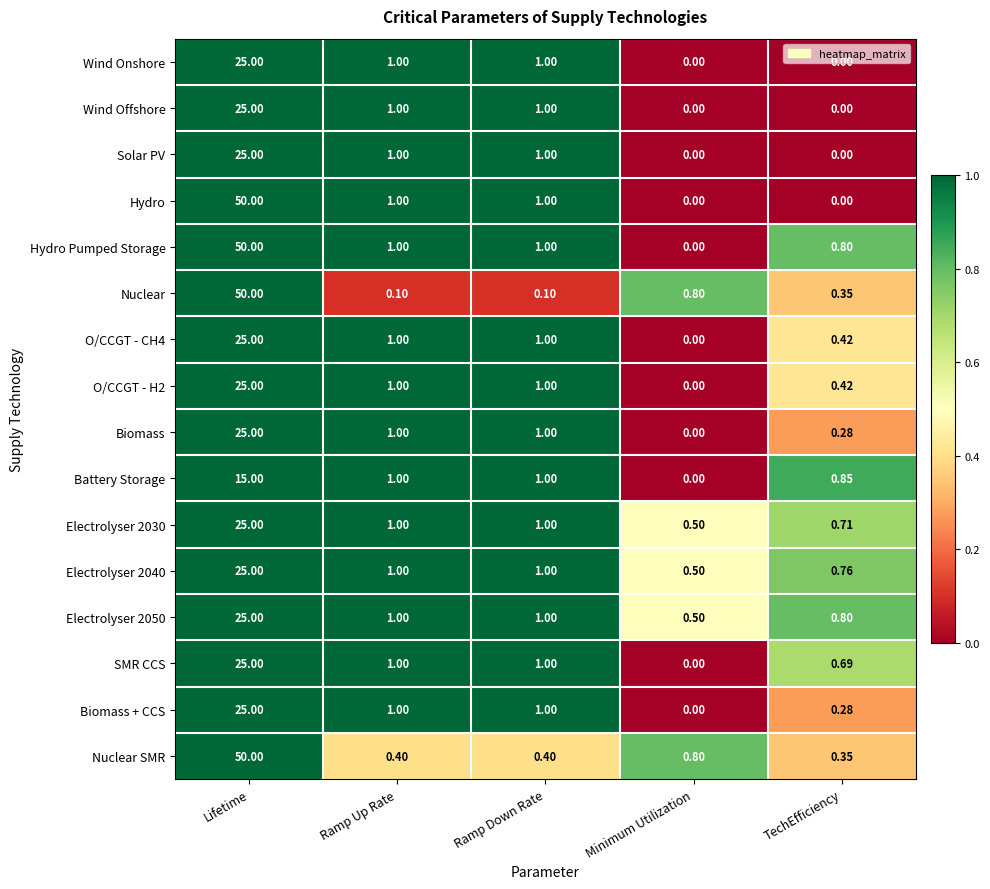

Which label corresponds to the largest value in the chart?

Lifetime